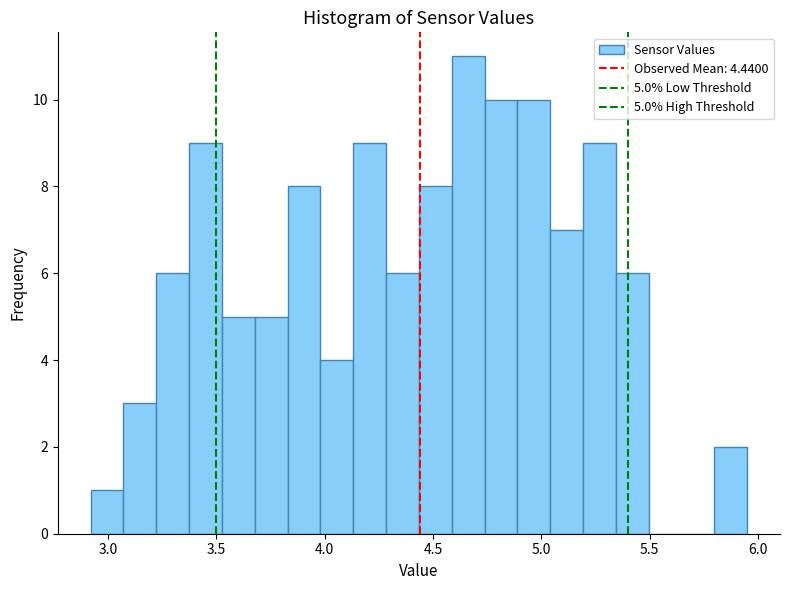

Around what value on the x-axis is the tallest bar? Give the approximate position of its centre, as read against the axis.

4.65